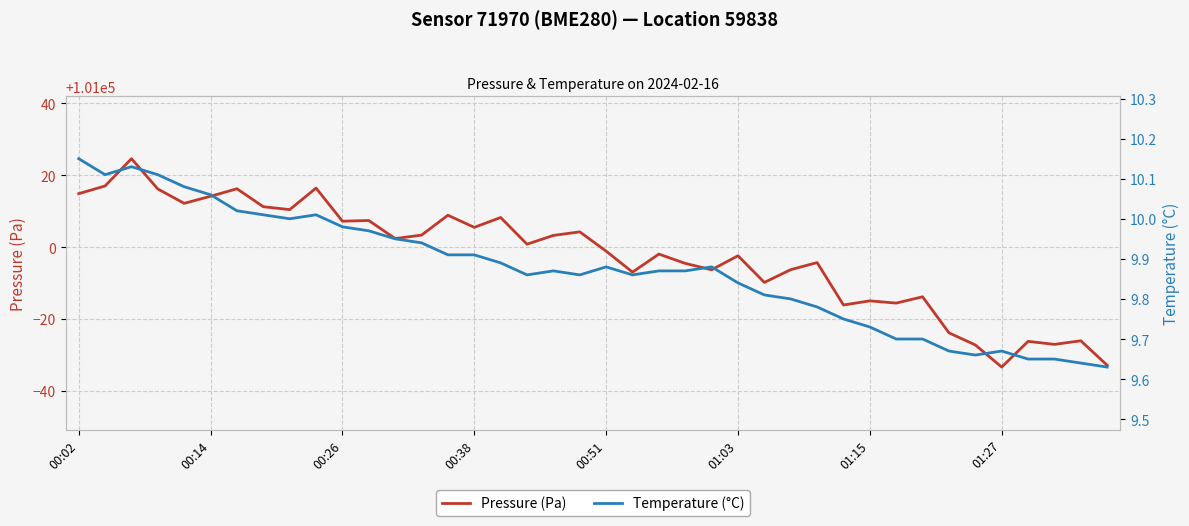

Between 14 and 32, which series saw the biggest shift?

Pressure (Pa)